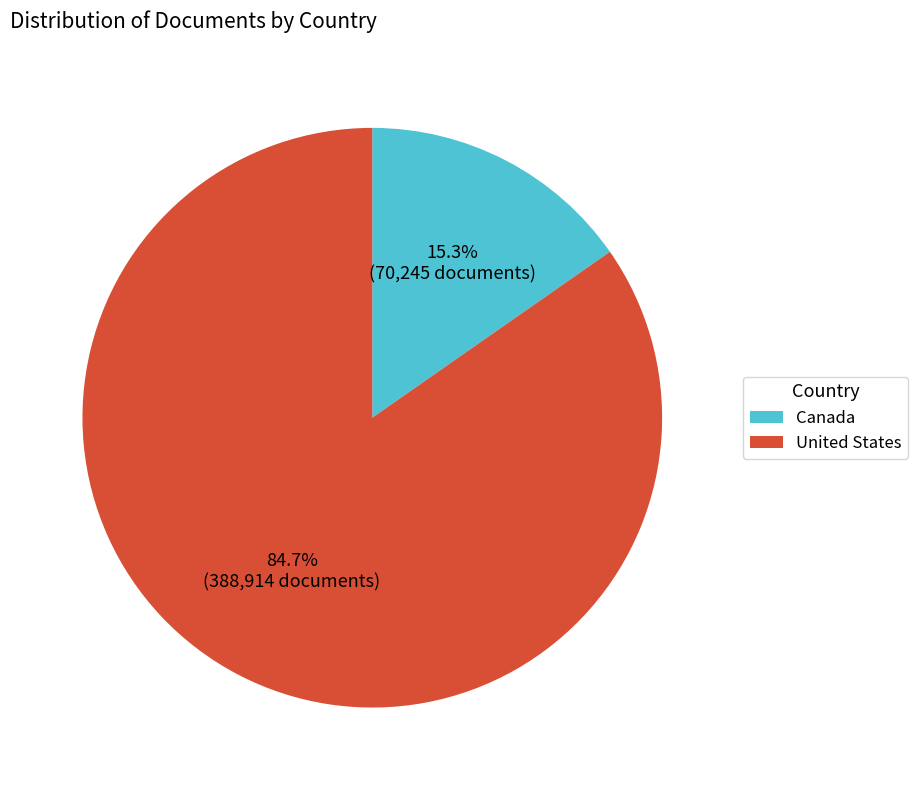

What is the ratio of the value at United States to the value at Canada?

5.5